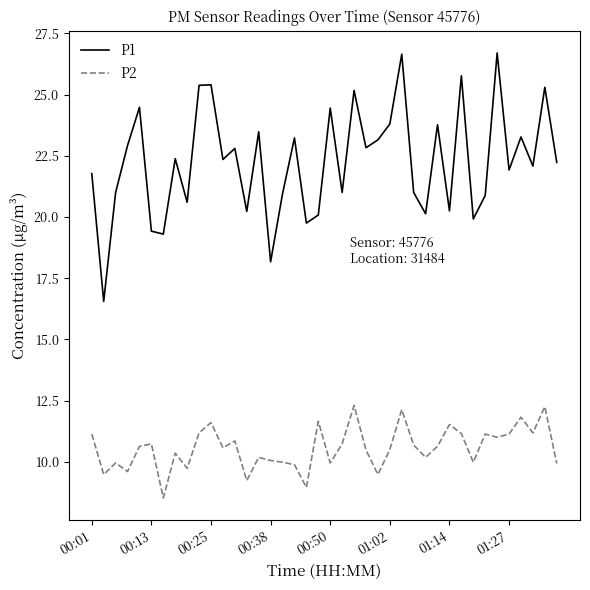

What is the lowest value of the P1 series?

16.6